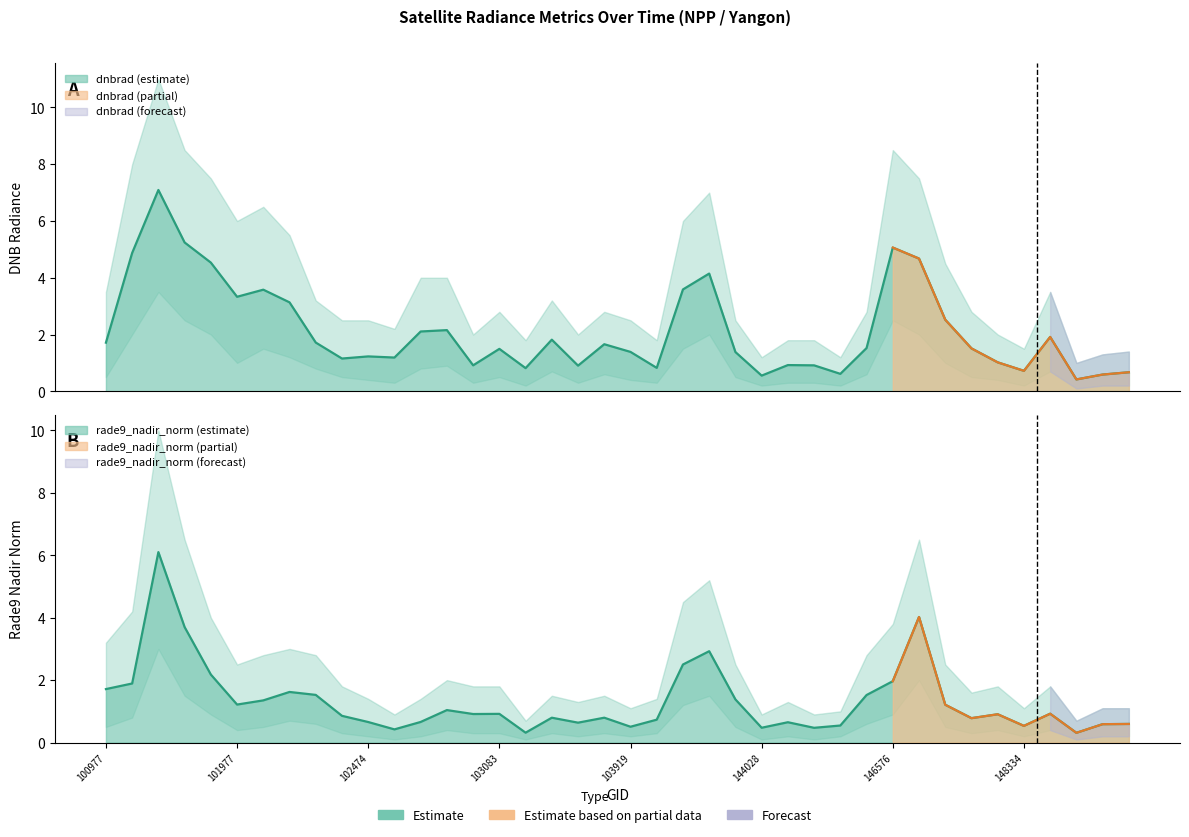

Between which two adjacent categories do rade9_mult_nadir_norm and dnbrad first intersect?

100977 and 101226